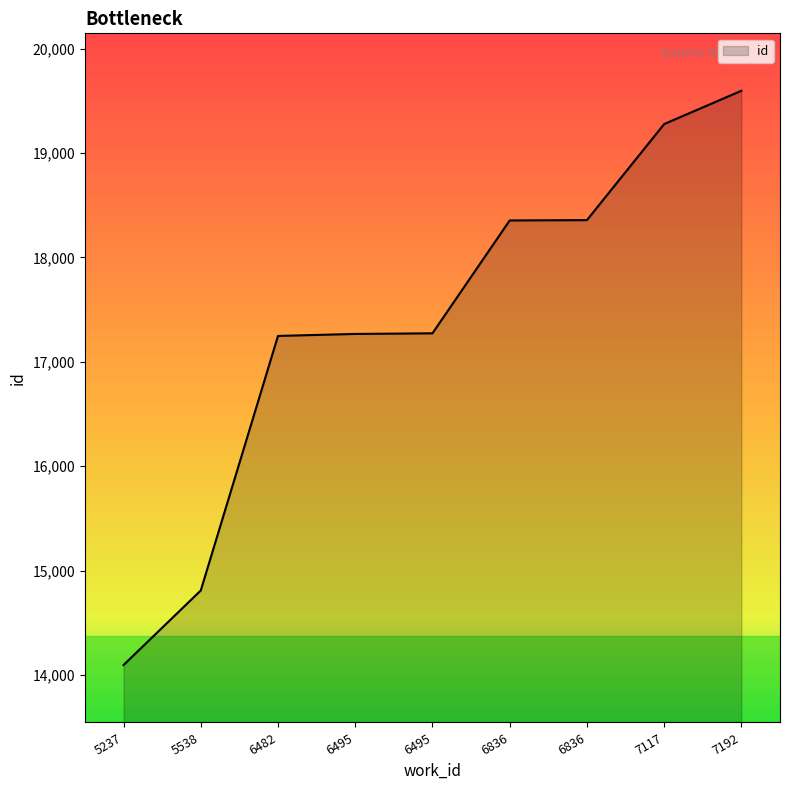

How many lines are shown in the chart?

1